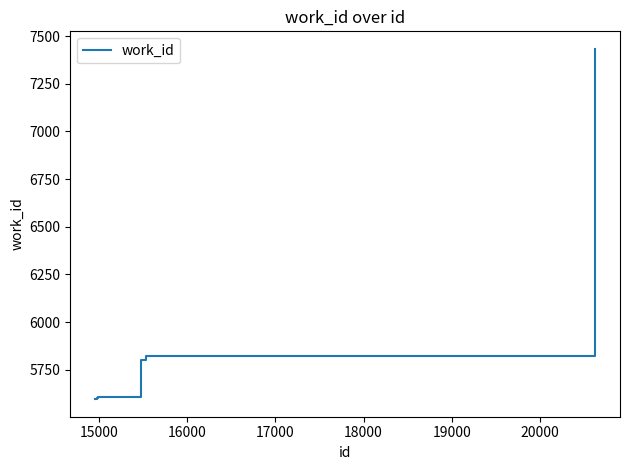

What is the greatest value displayed?

7433